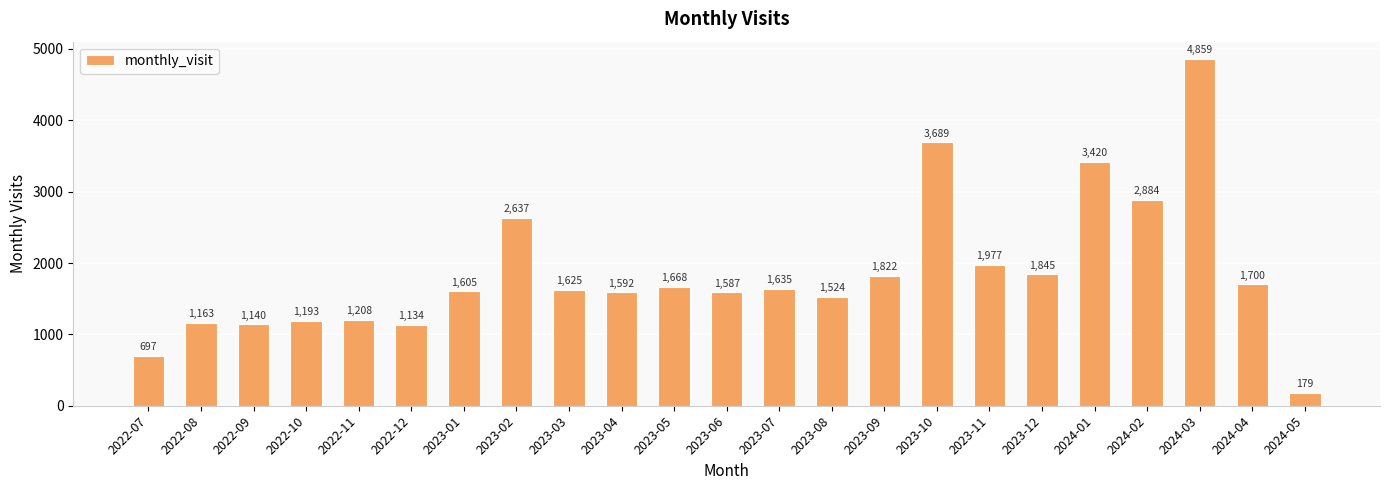

Read the value at 2022-10, to the nearest 100.

1200